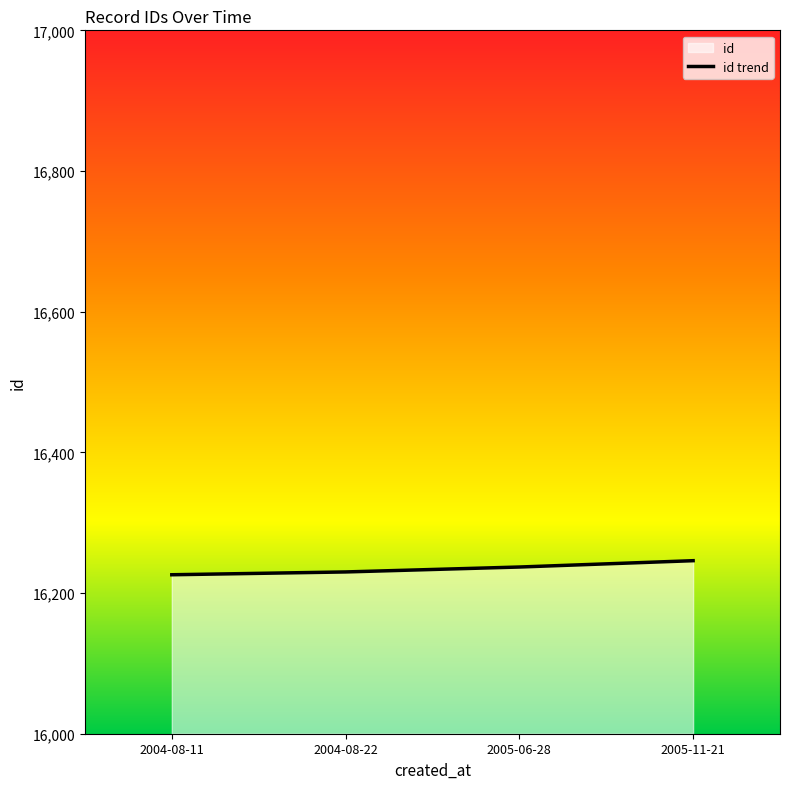

Between 2004-08-11 and 2005-06-28, which is larger?

2005-06-28